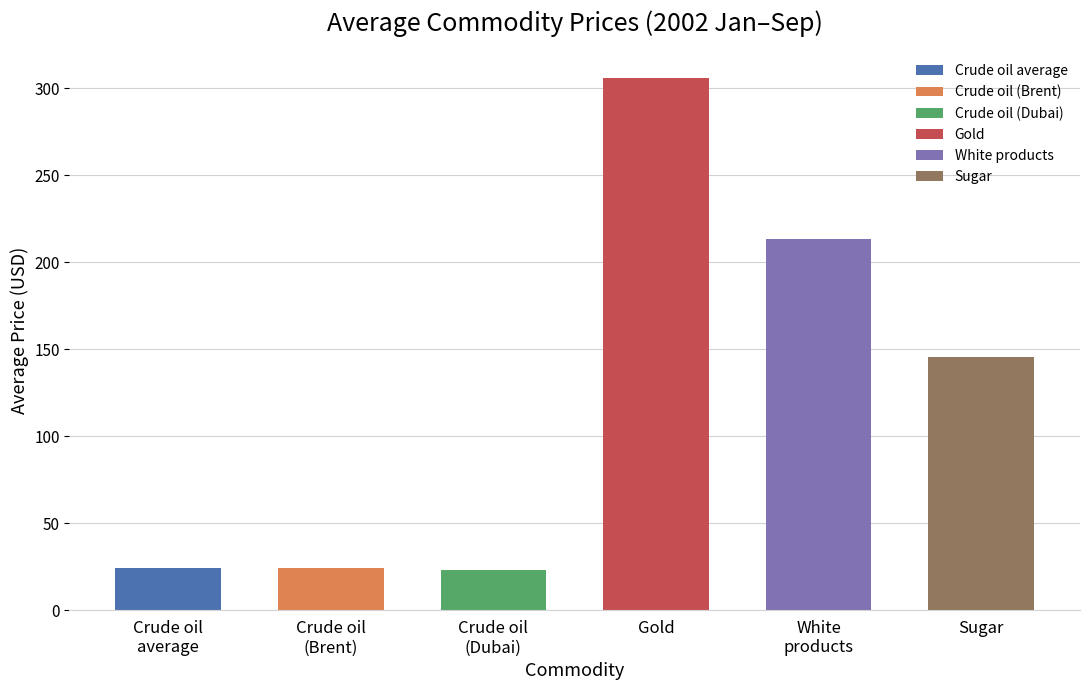

Which series has the widest spread of values?

White products